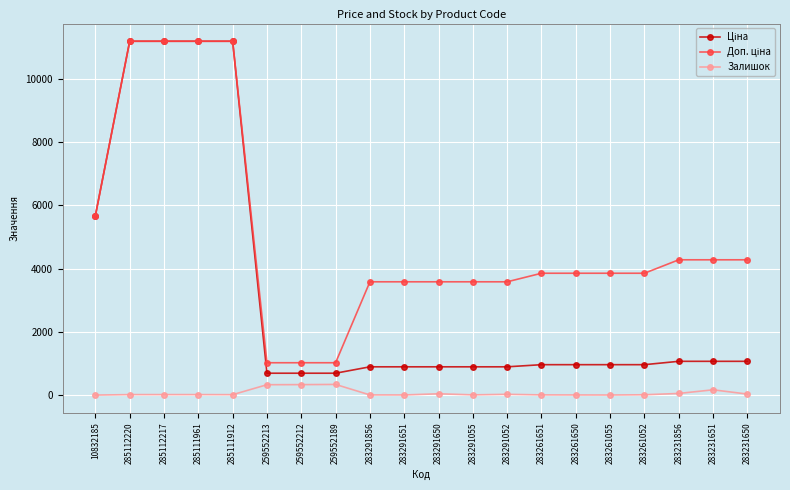

What is the greatest value displayed?

11188.2